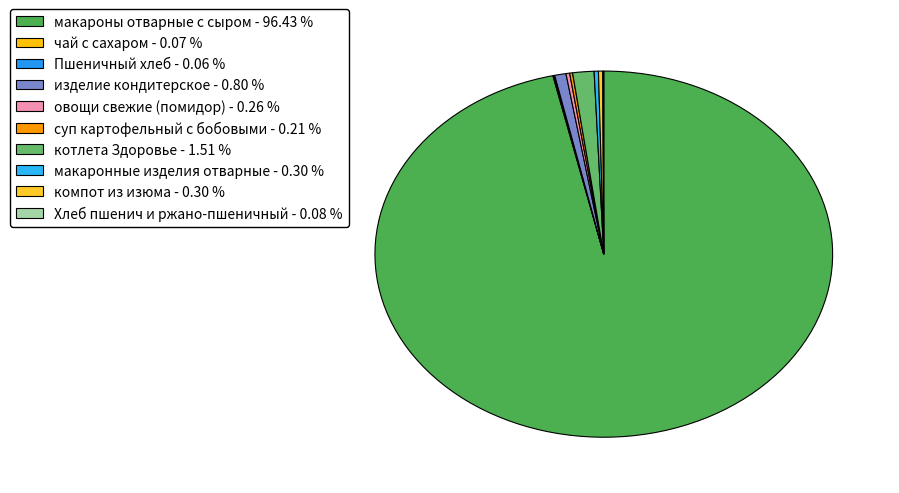

What is the smallest slice in the pie chart?

Пшеничный хлеб